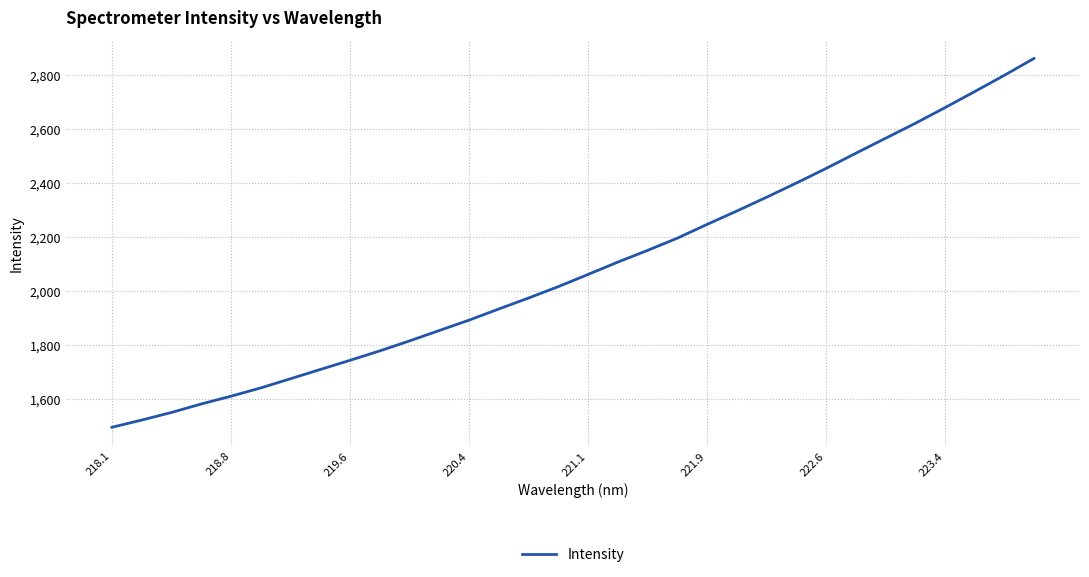

What is the maximum value shown in the chart?

2862.4